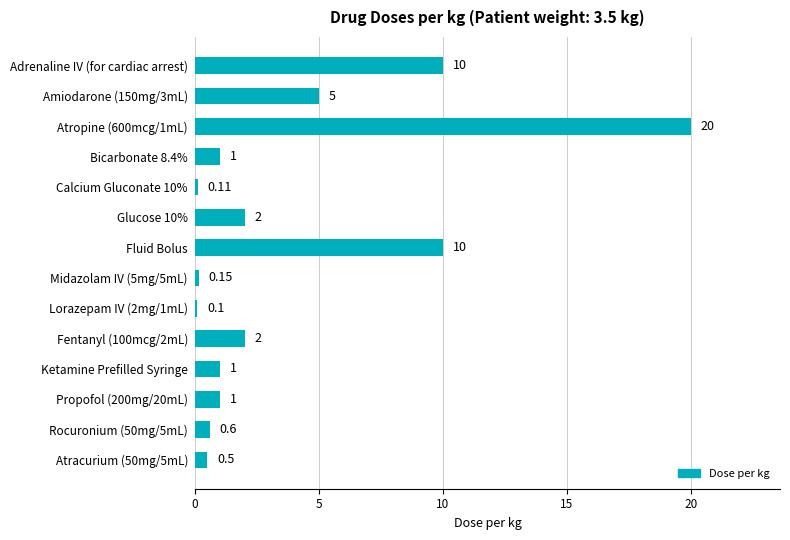

What is the change in value from Bicarbonate 8.4% to Glucose 10%?

+1.0